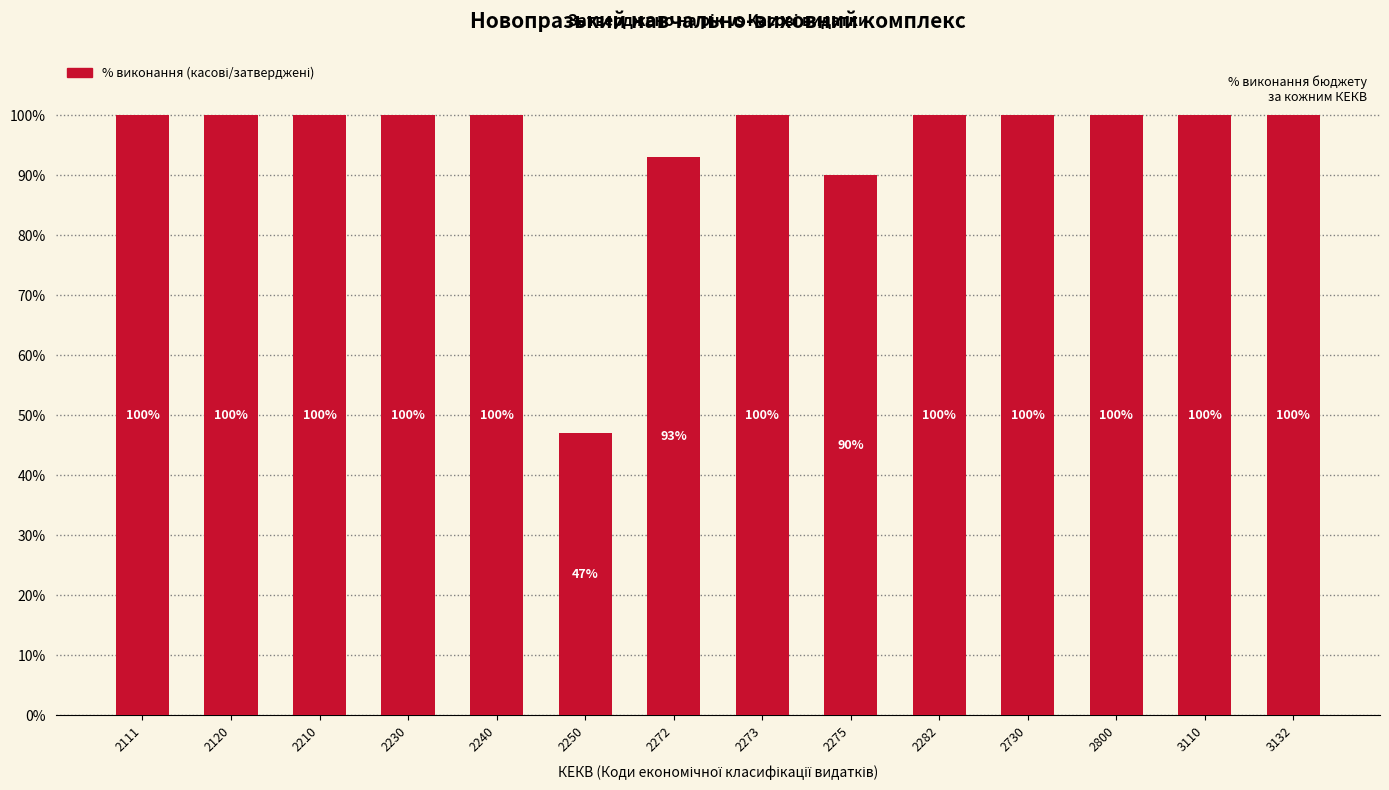

Reading left to right, extract all data points from this chart.

2111=100	2120=100	2210=100	2230=100	2240=100	2250=47	2272=93	2273=100	2275=90	2282=100	2730=100	2800=100	3110=100	3132=100